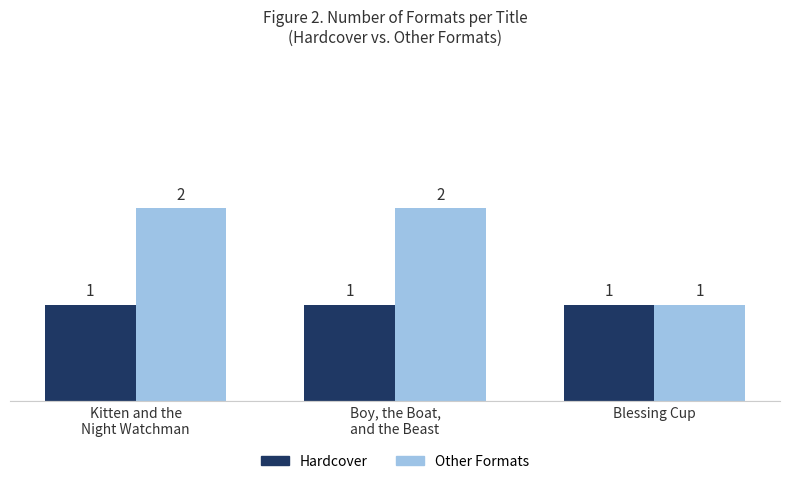

How many Other Formats values are between 1 and 2?

3